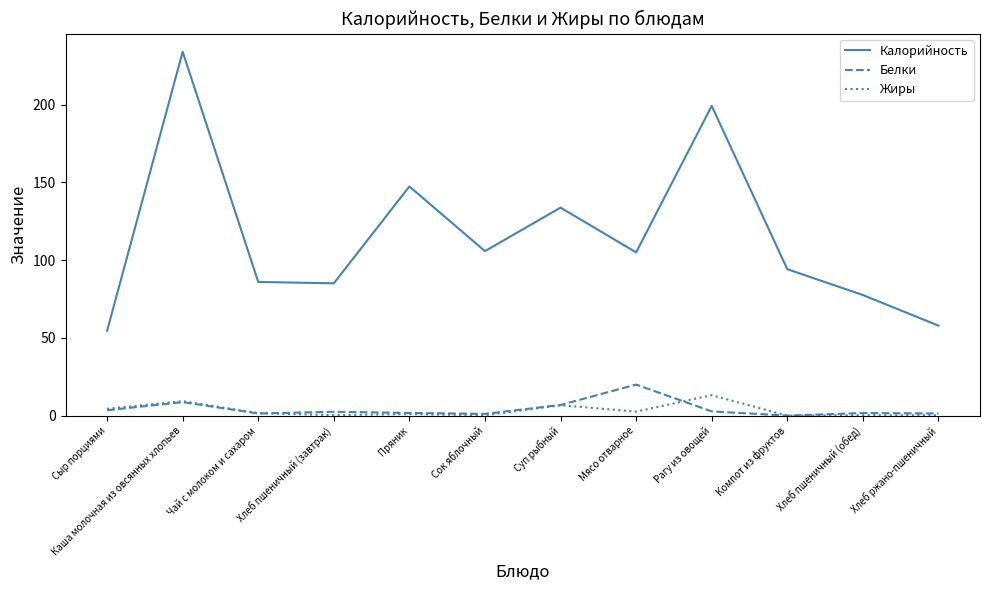

Which series has the widest spread of values?

Калорийность